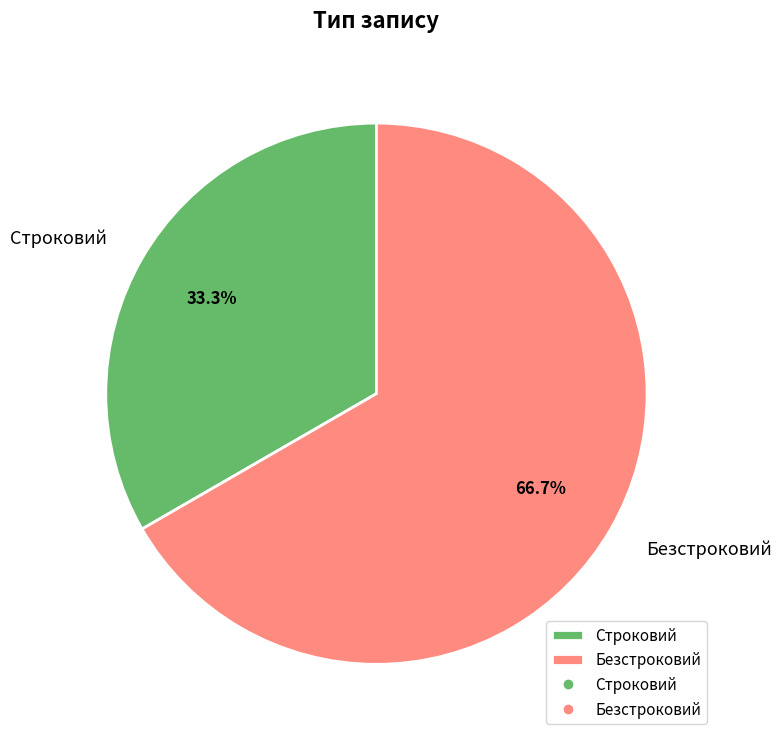

Count the number of slices in the pie.

2